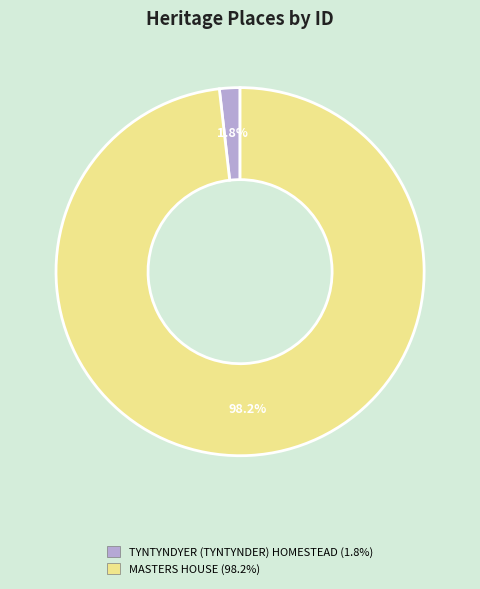

Rank the categories by value from highest to lowest.

MASTERS HOUSE, TYNTYNDYER (TYNTYNDER) HOMESTEAD